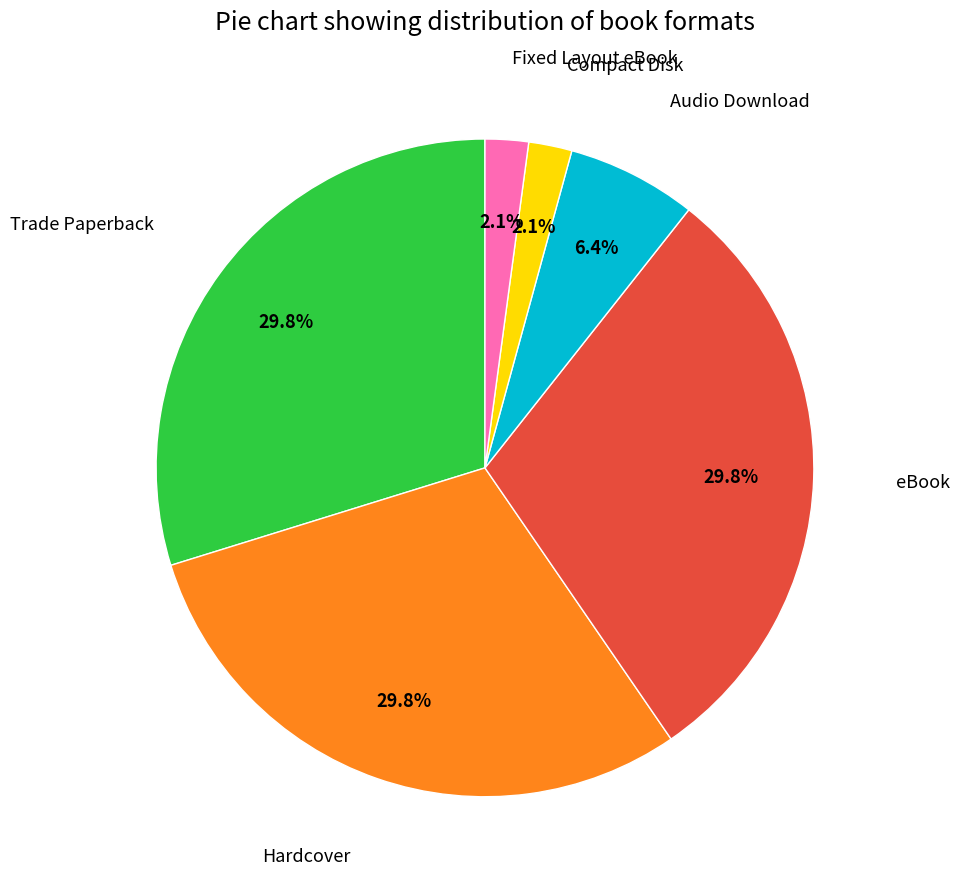

Is there a majority slice in this chart?

No